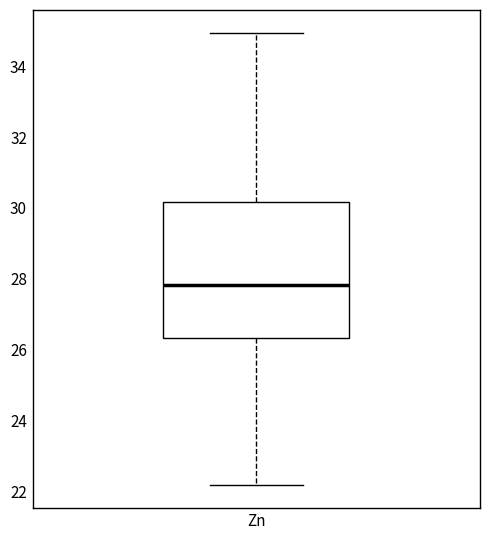

Read this box plot against the y-axis: the position of the median line, the range covered by the box, and the ends of both whiskers. The values are not printed on the chart, so give them approximately, as read against the axis.

median 27.8, box 26.4 to 30.2, whiskers 22.2 to 35.0